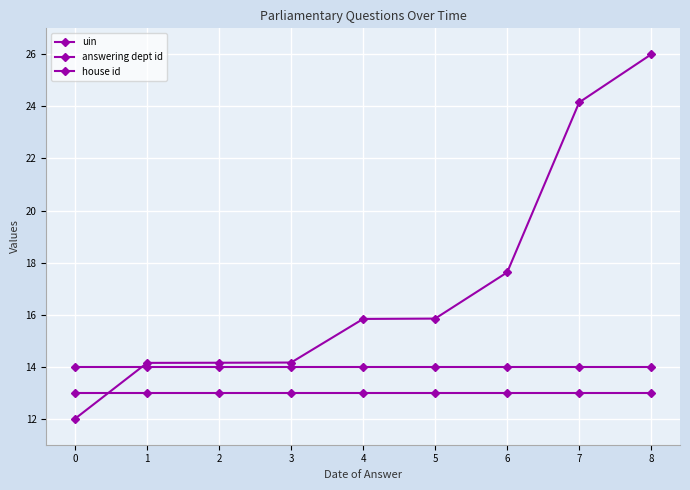

Which series has the largest total across all categories?

uin